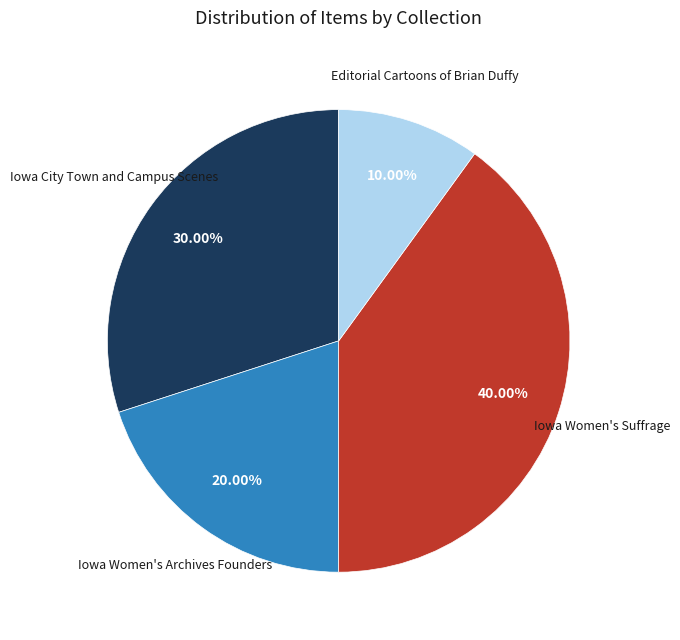

Does any single category account for the majority?

No